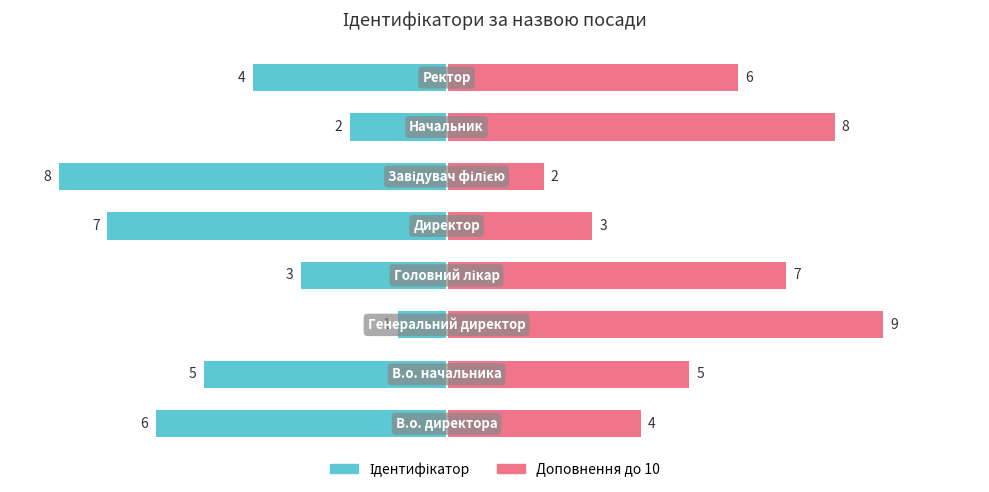

The value of Доповнення до 10 at 0.0 is 2. True or false?

False